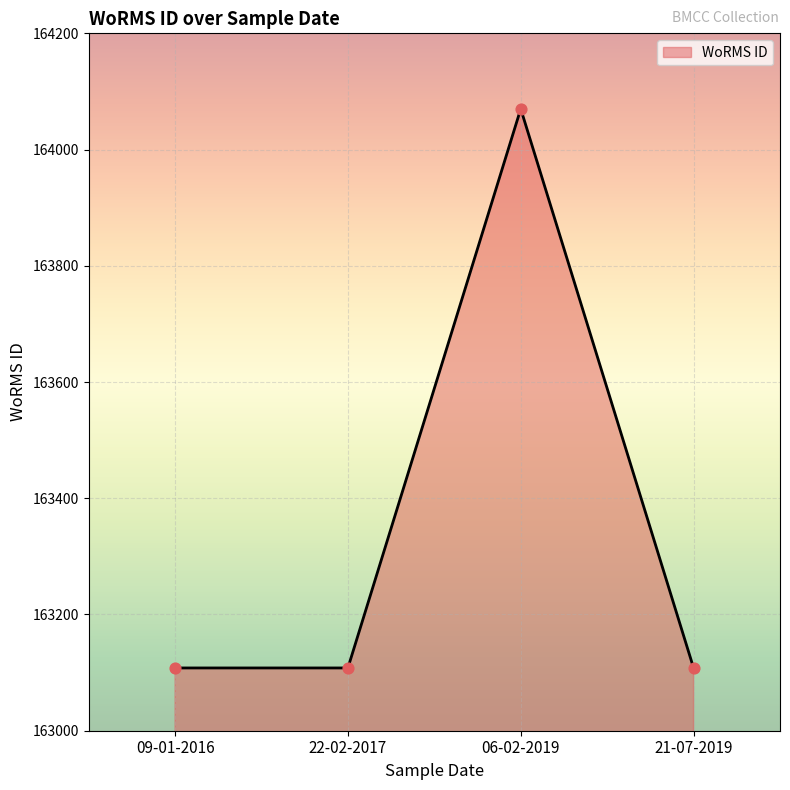

What is the ratio of the value at 21-07-2019 to the value at 06-02-2019?

1.0